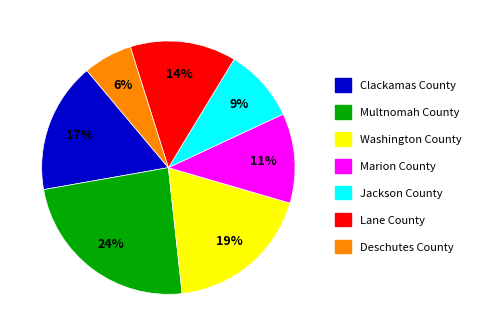

To the nearest percent, what is the difference between the largest and smallest slice percentages?

18%